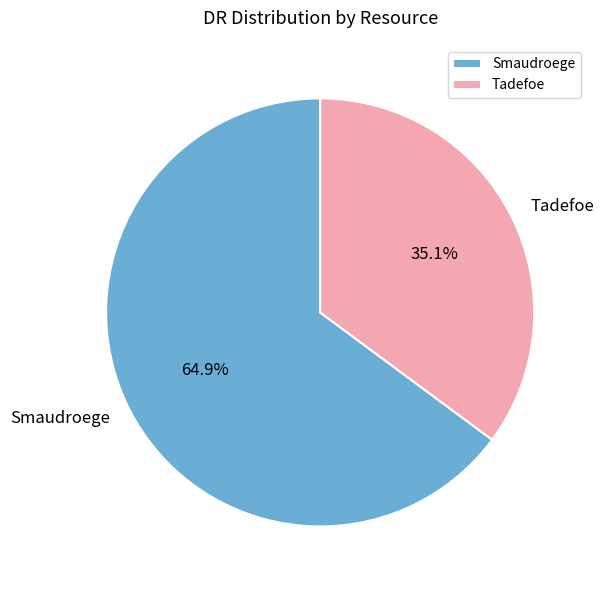

Is Smaudroege the majority of the pie?

Yes